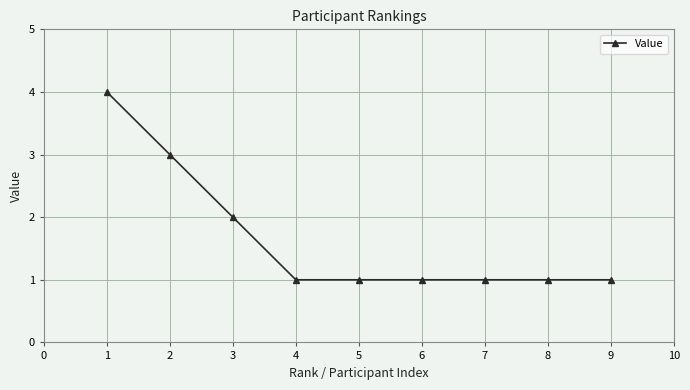

What is the difference between the maximum and minimum values?

3